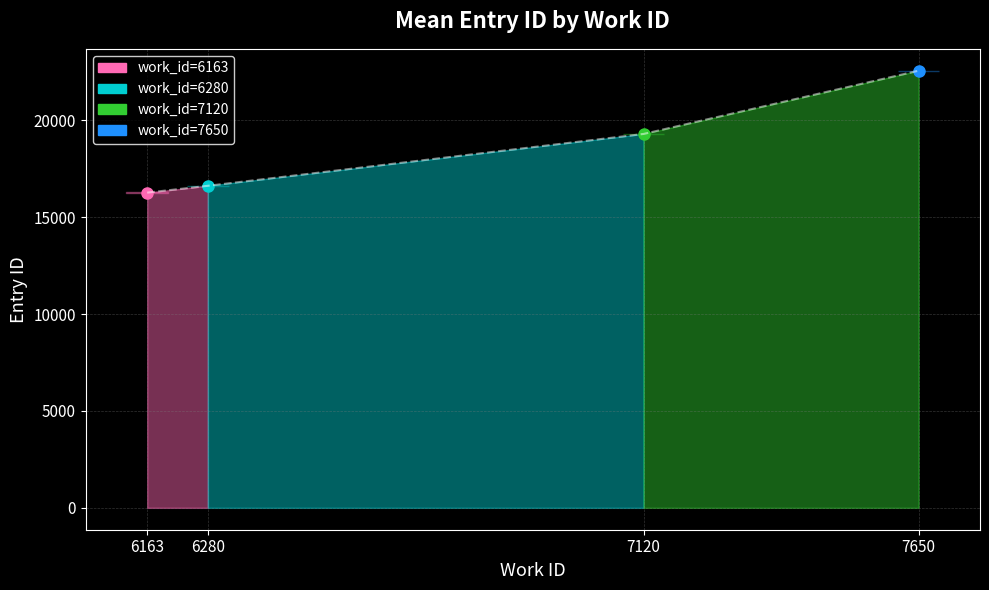

Between 6163 and 6280, which is larger?

6280